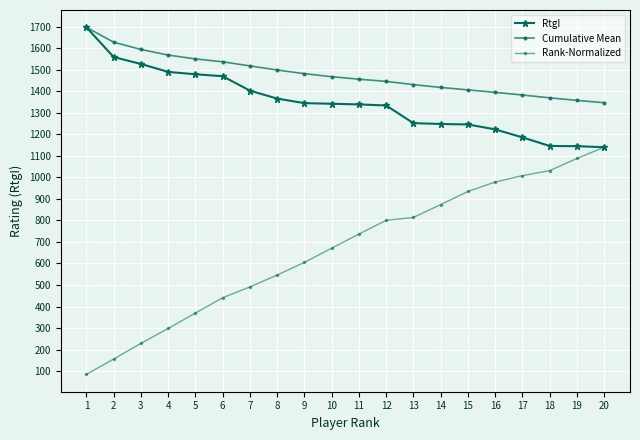

How many data points in RtgI are less than 1342?

10